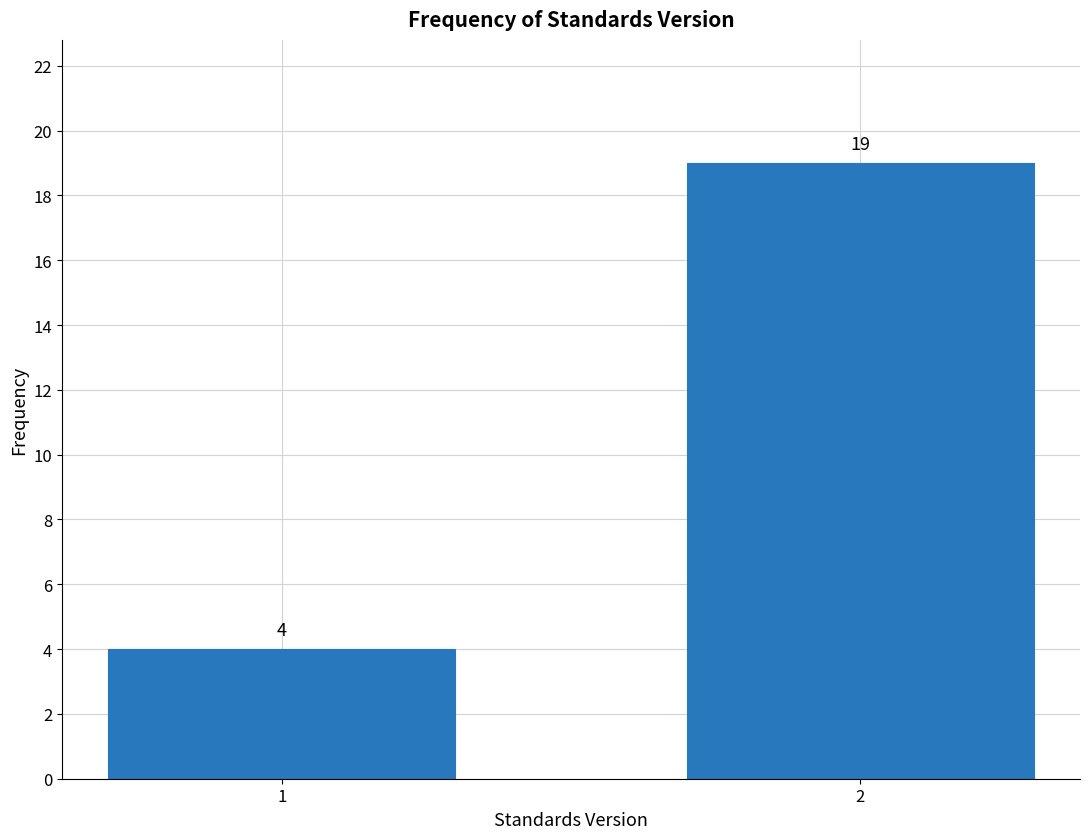

Reading left to right, list all the values displayed in this chart.

1=4	2=19